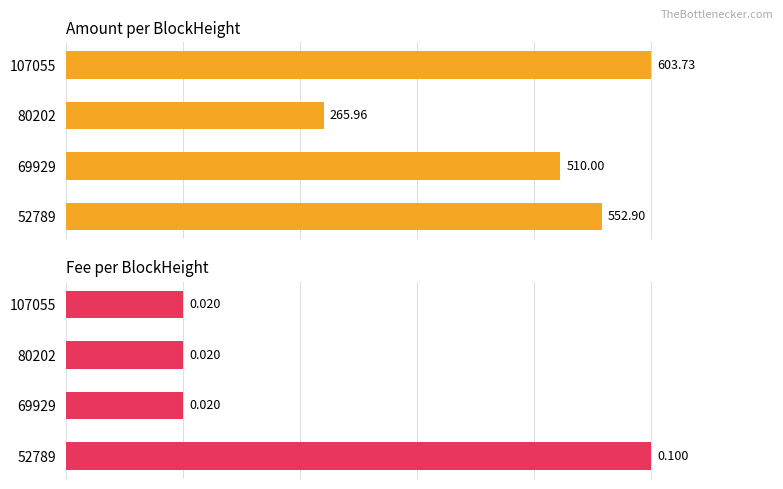

Count the number of data series in this chart.

2